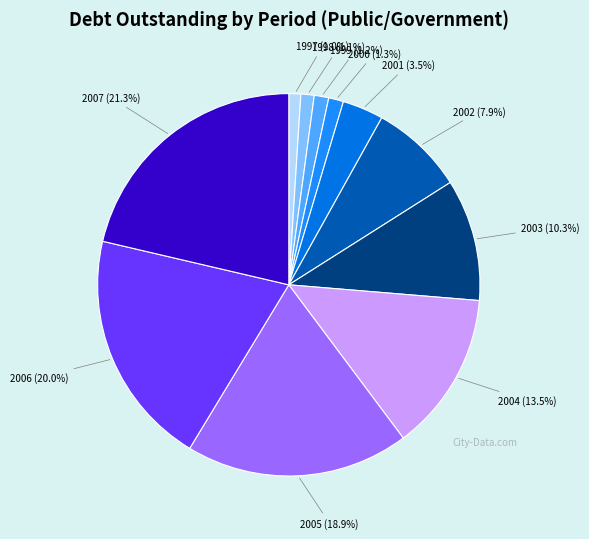

Does 1999 represent more than half of the total?

No